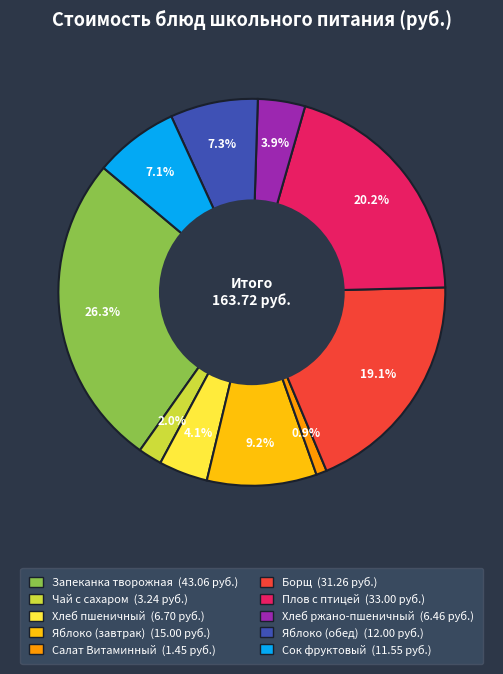

What is the total percentage of Хлеб ржано-пшеничный and Салат Витаминный?

4.8%